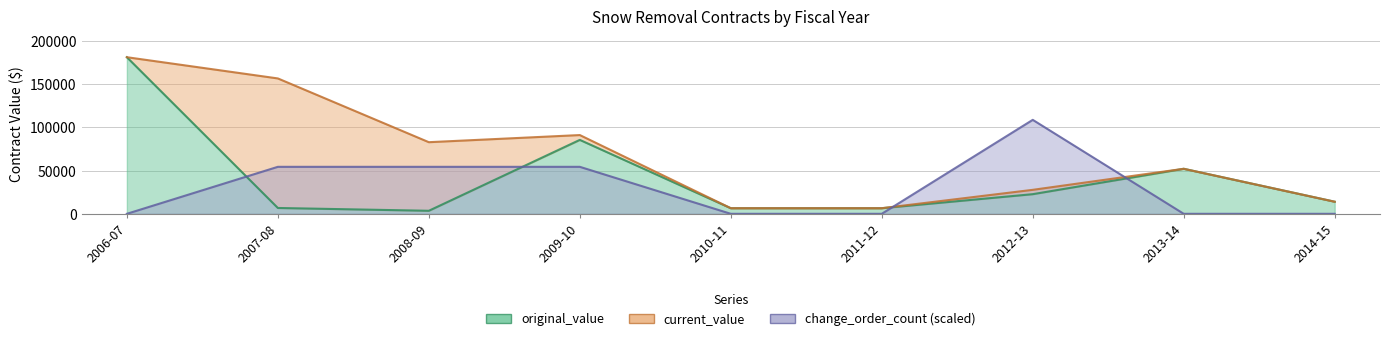

True or false: change_order_count and current_value intersect in this chart.

True